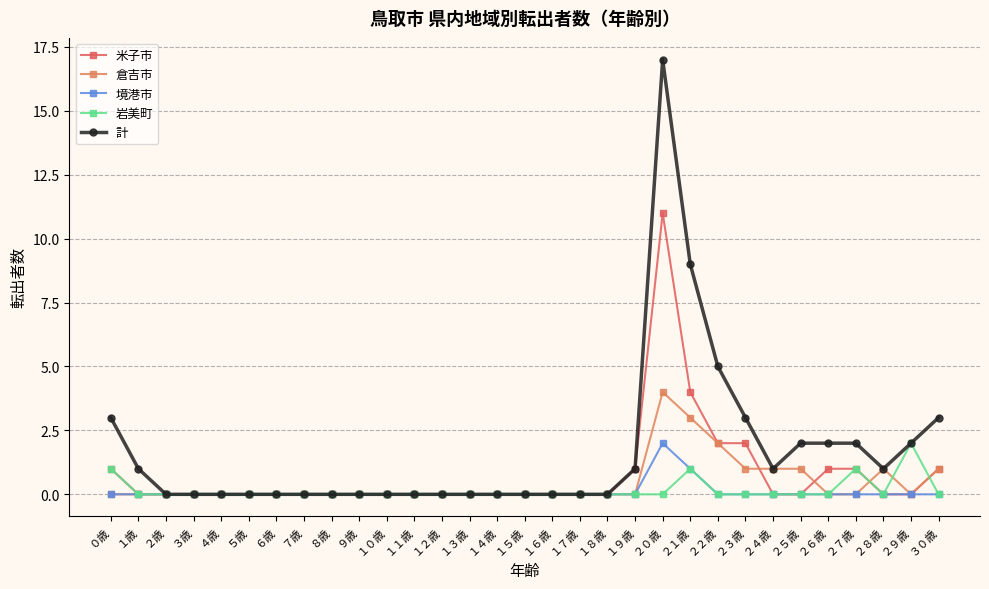

What position from the right is ２５歳?

6